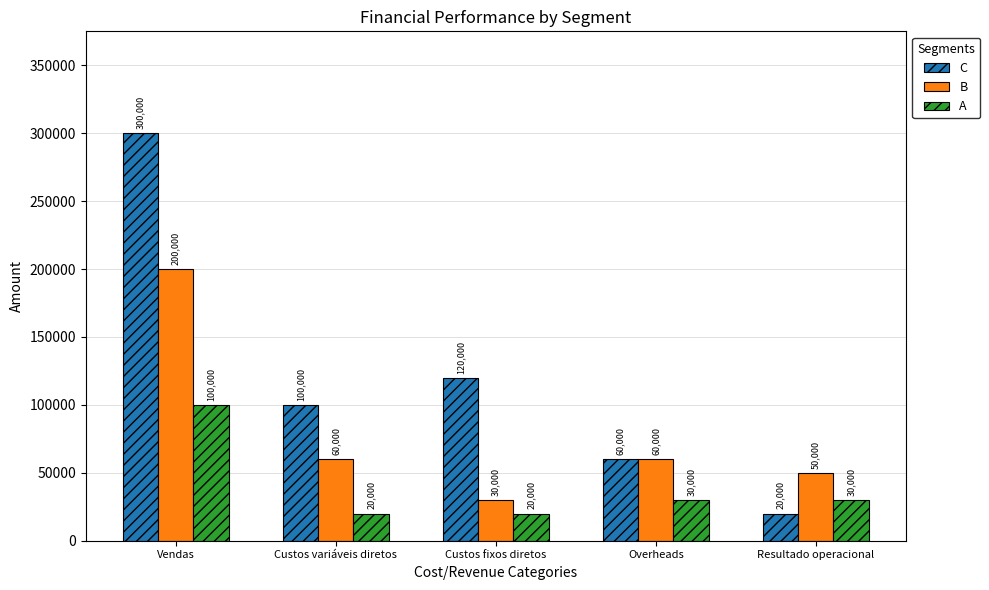

Does the chart contain stacked bars?

No